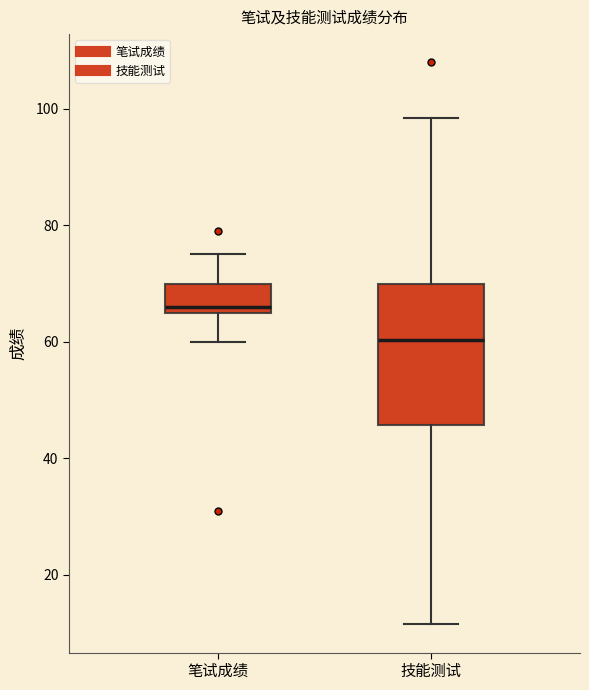

Reading left to right, read every box against the y-axis: the position of its median line, the range the box covers, and the ends of its whiskers. The values are not printed on the chart, so give them approximately, as read against the axis.

笔试成绩: median 66 (just above the box's lower edge), box 66 to 70, whiskers 60 to 76
技能测试: median 60, box 46 to 70, whiskers 12 to 98